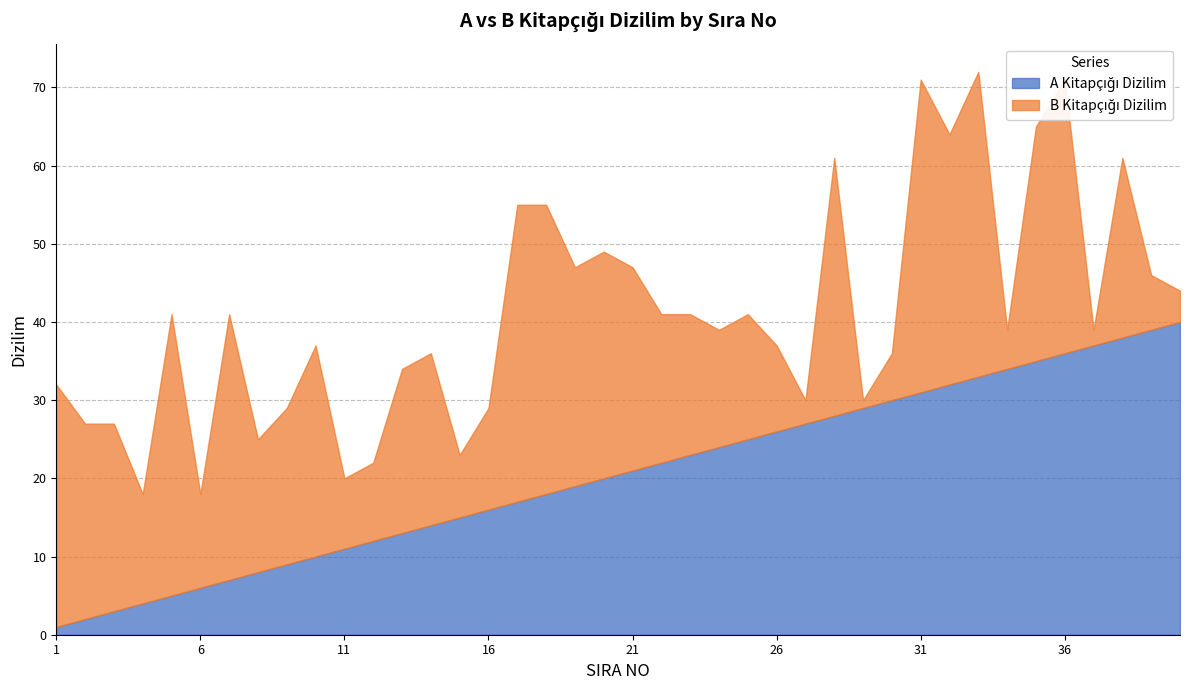

What is the difference between the maximum and minimum values in the A Kitapçığı Dizilim series?

39